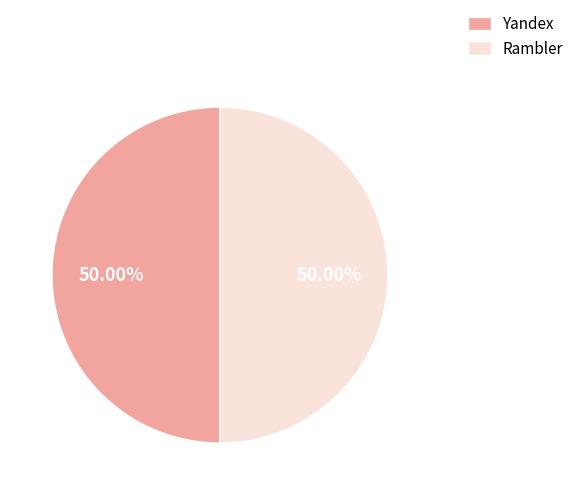

Is the sum of Yandex and Rambler greater than half?

Yes